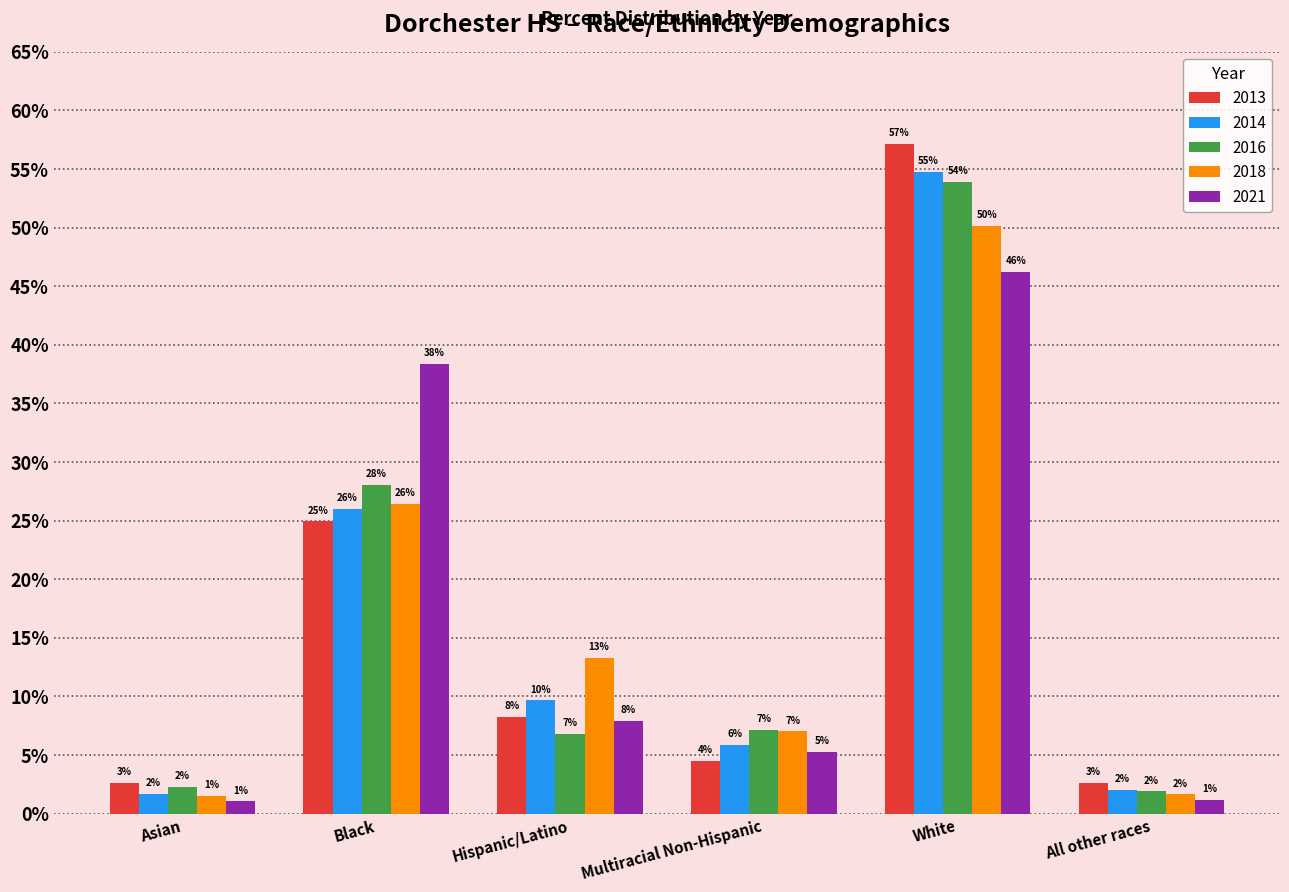

At which label does 2018 reach its minimum?

Asian